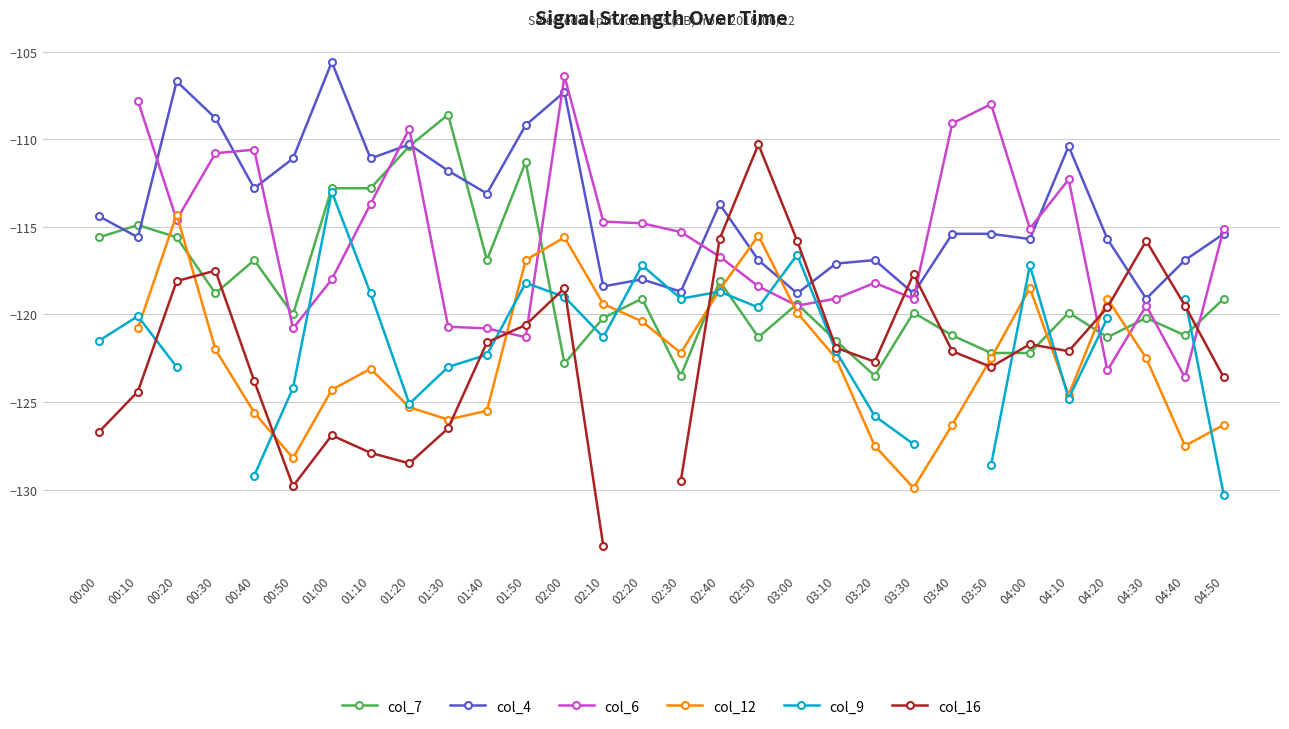

Count the number of data series in this chart.

6